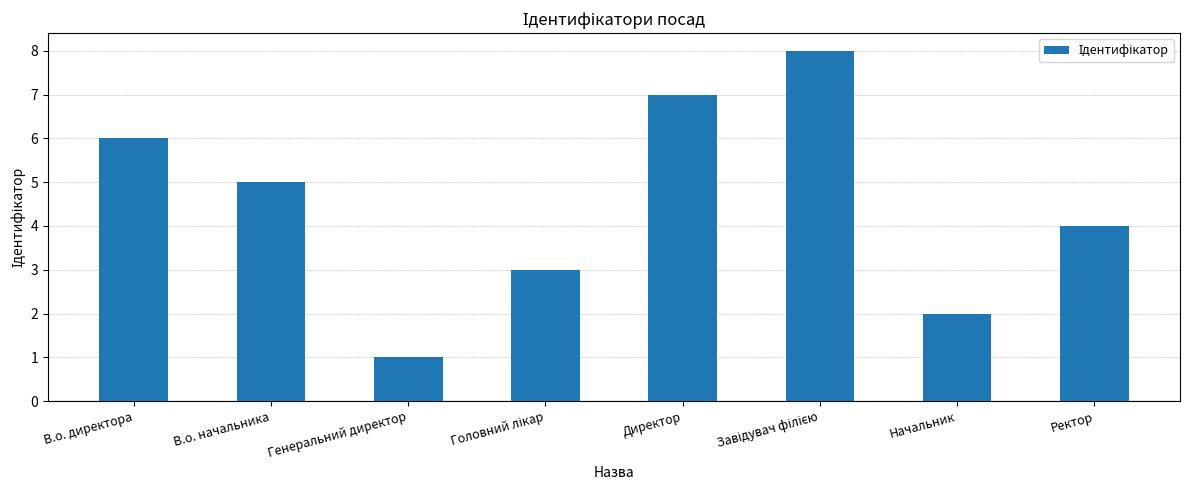

What is the value of the 8th bar from the left?

4